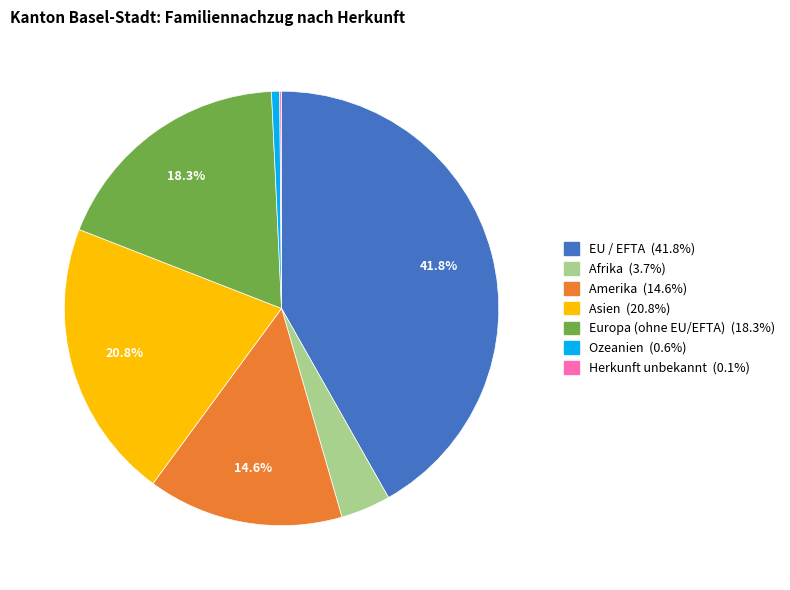

Between Asien and Ozeanien, which is larger?

Asien